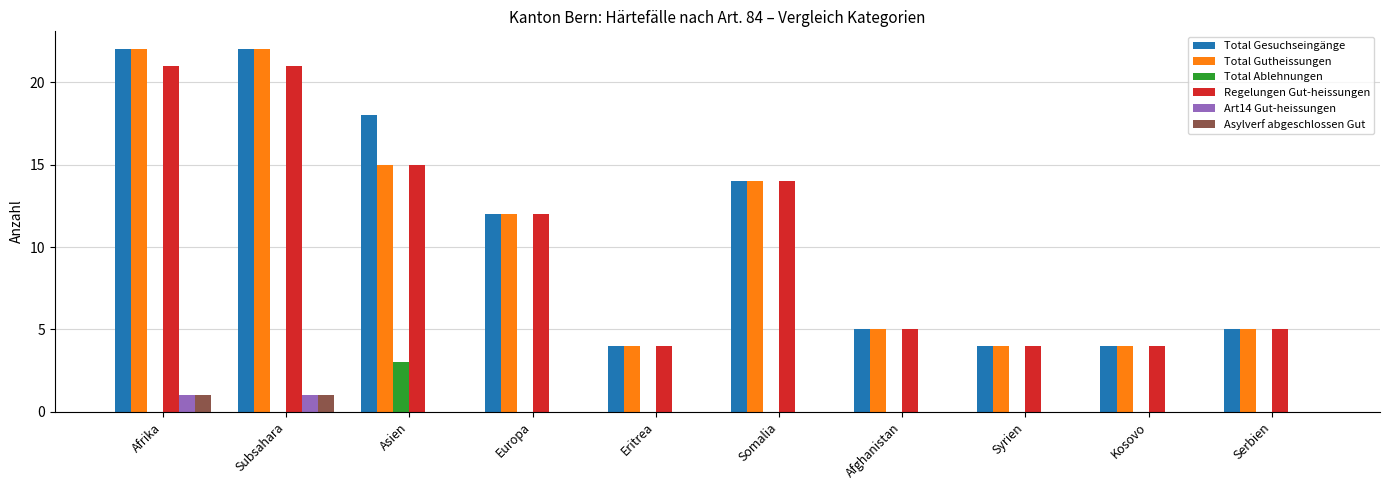

Are the bars grouped side by side (vs. stacked)?

Yes